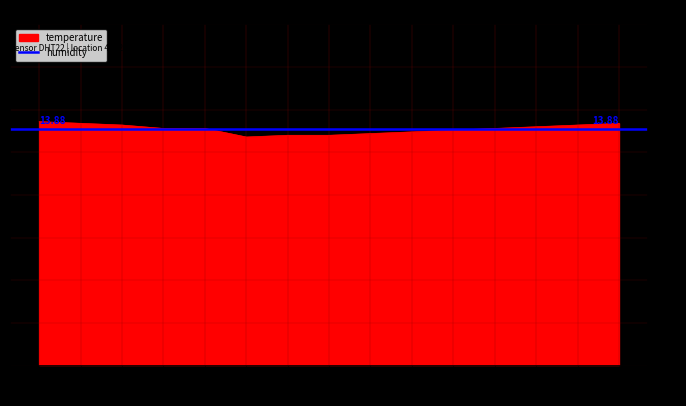

Where is the first local minimum?

04:17